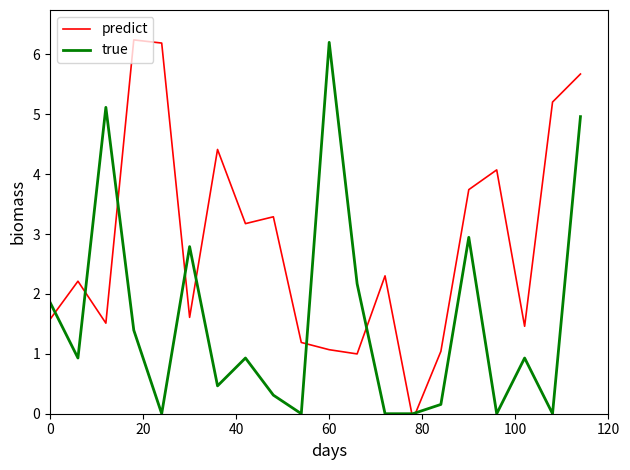

What is the difference between the maximum and second lowest values in the true series?

6.2